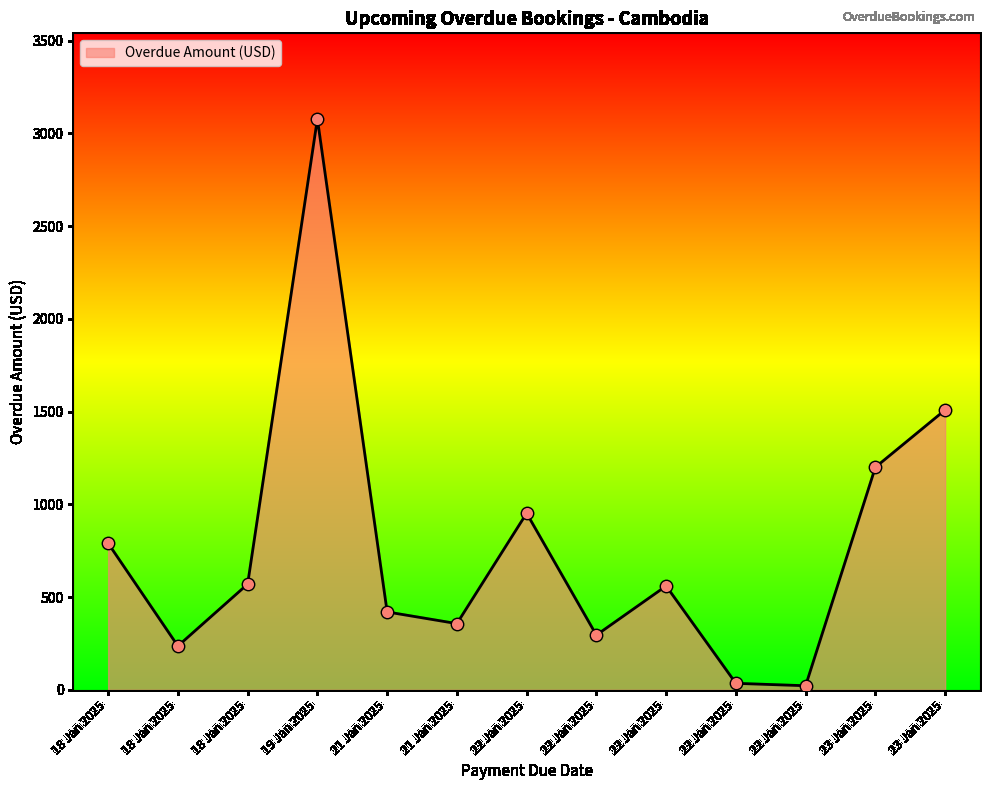

Which has a higher value, 22 Jan 2025 or 18 Jan 2025?

18 Jan 2025